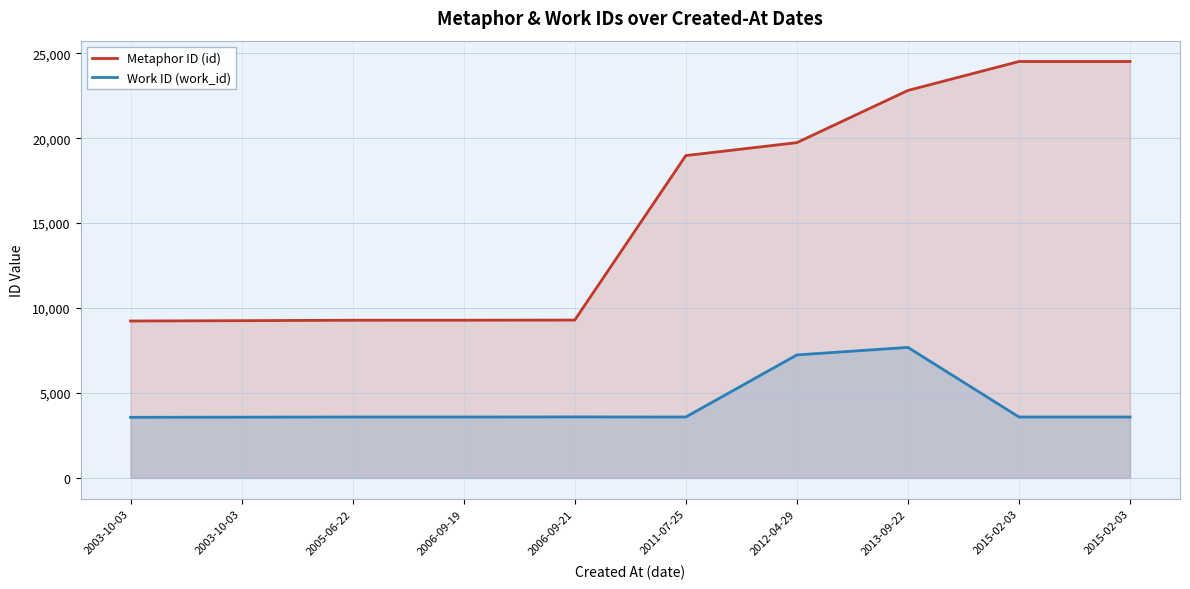

How many categories are shown in the chart?

10